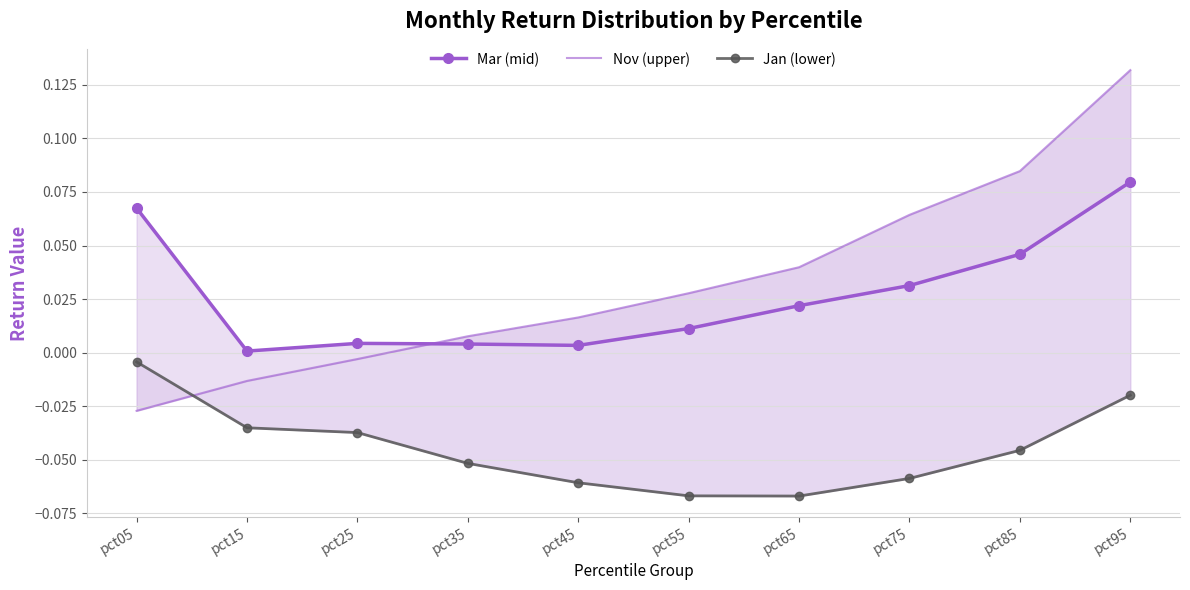

Between which two adjacent categories do Nov (upper) and Mar (mid) first intersect?

pct25 and pct35